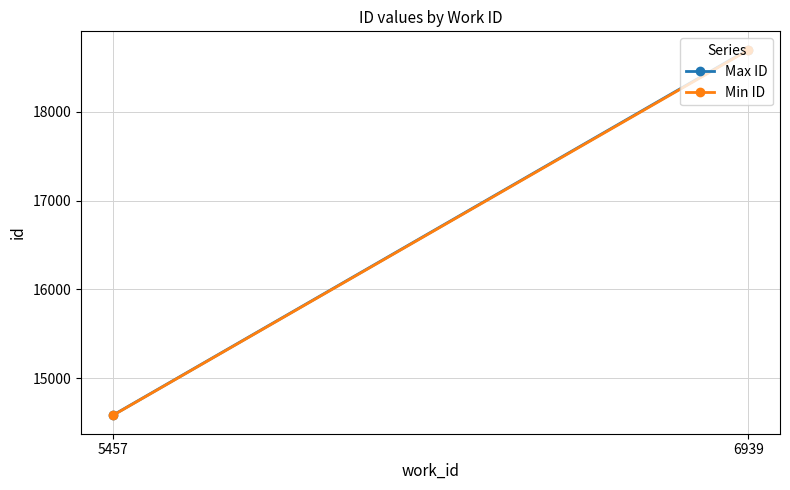

The value of Min ID at 6939 is 10023. True or false?

False